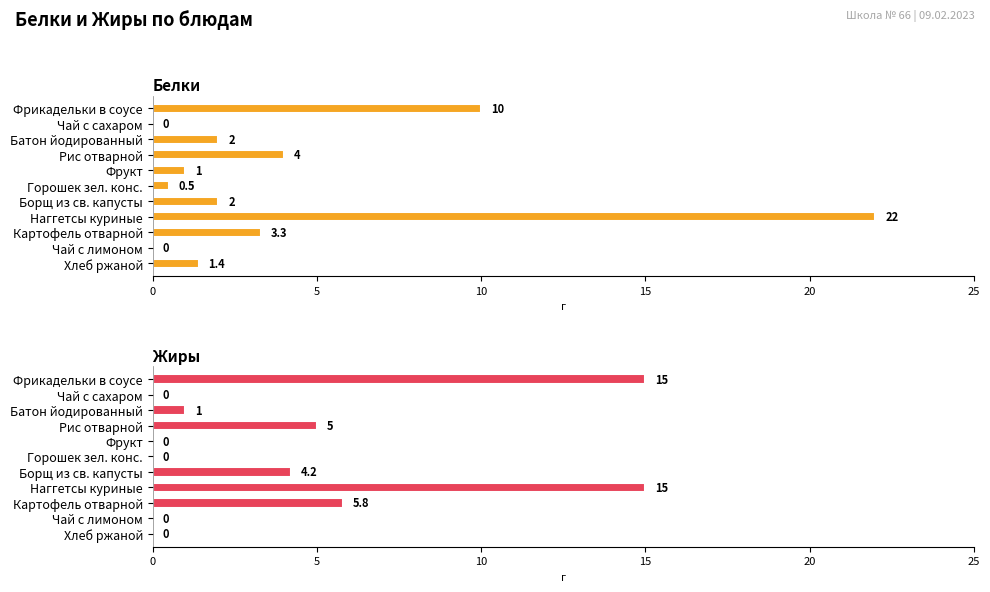

The Белки series shows 0.0 at Чай с сахаром. True or false?

True